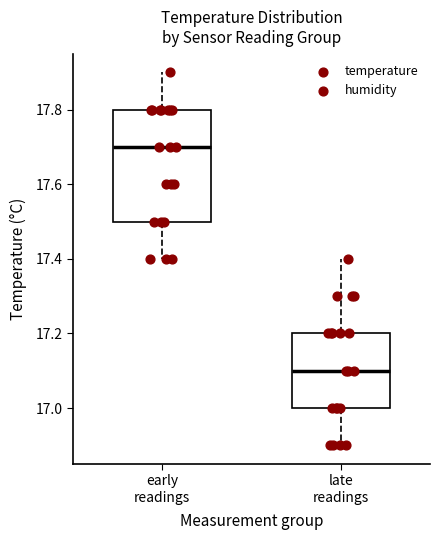

Comparing the boxes themselves (not the whiskers), which one is the tallest?

early readings